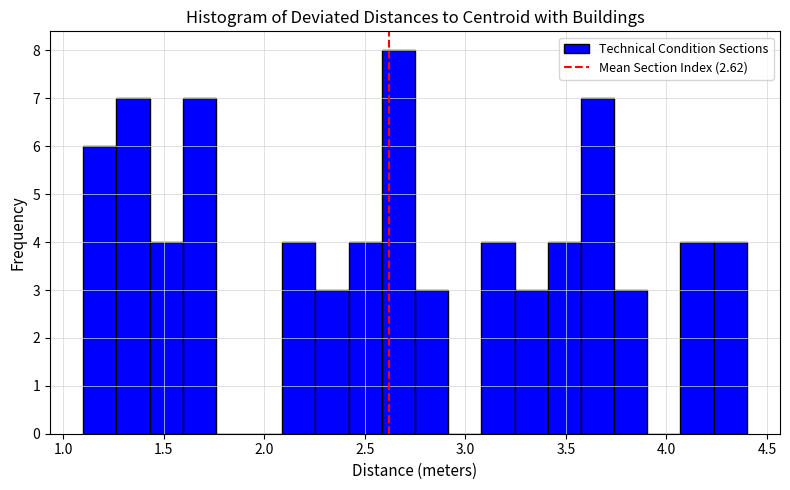

Around what value on the x-axis is the tallest bar? Give the approximate position of its centre, as read against the axis.

2.65